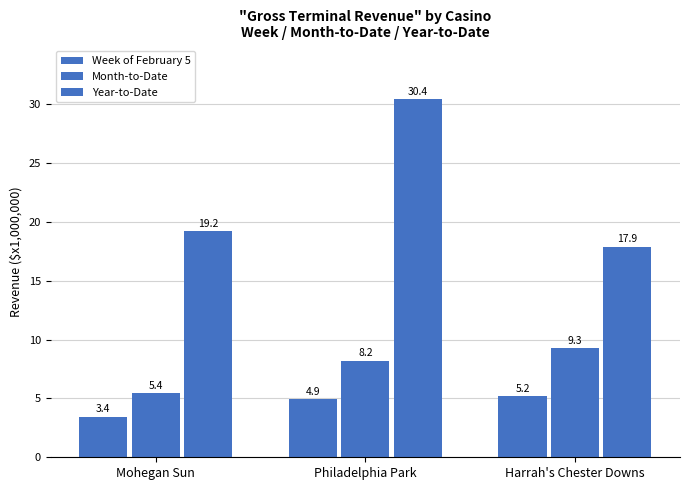

At Mohegan Sun, list the series in order from largest to smallest.

Year-to-Date, Month-to-Date, Week of February 5